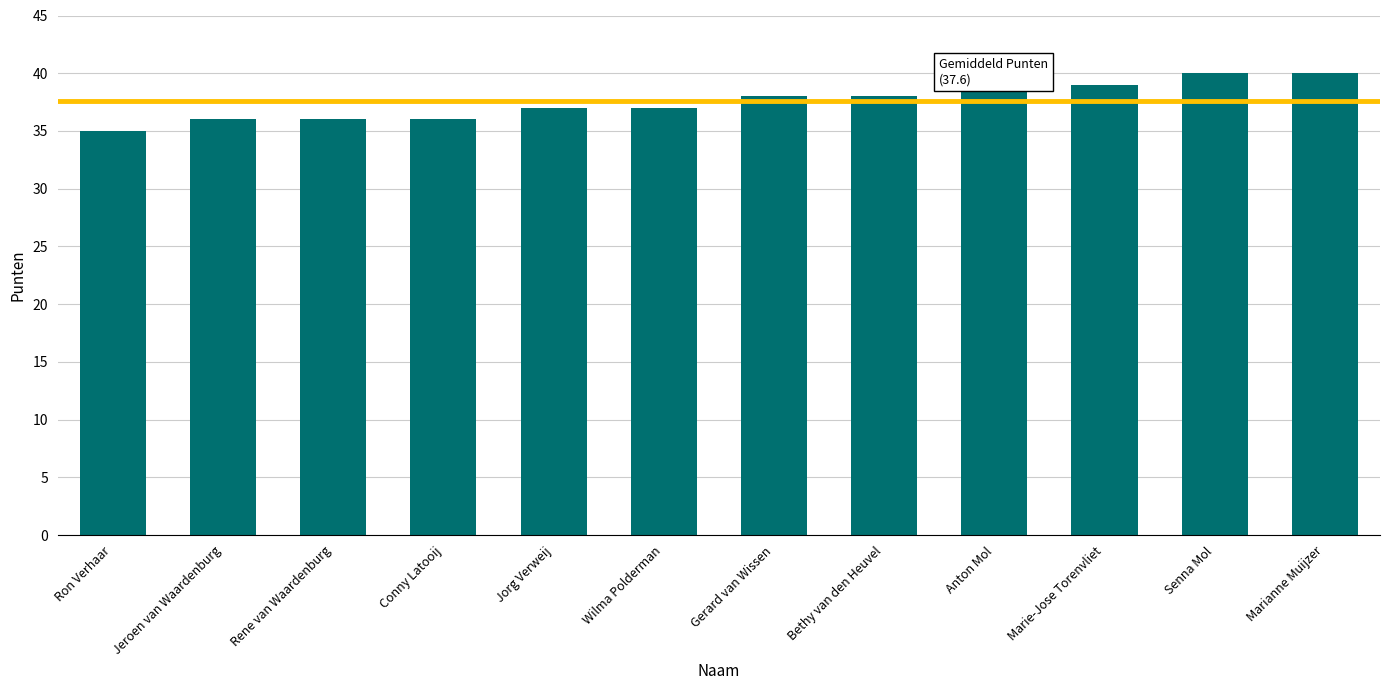

The chart shows a value of 38 at Gerard van Wissen. True or false?

True